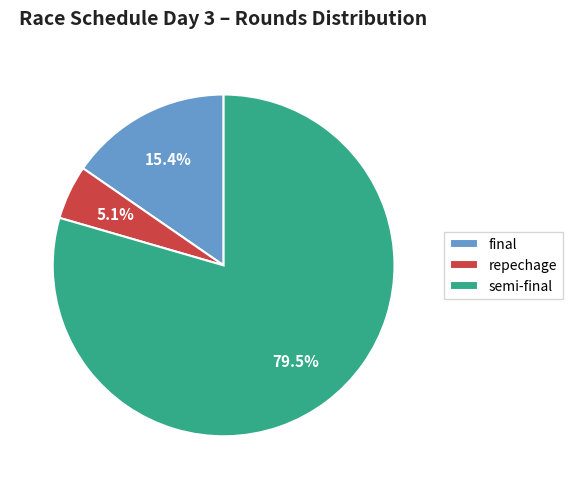

Rank the categories by value from lowest to highest.

repechage, final, semi-final